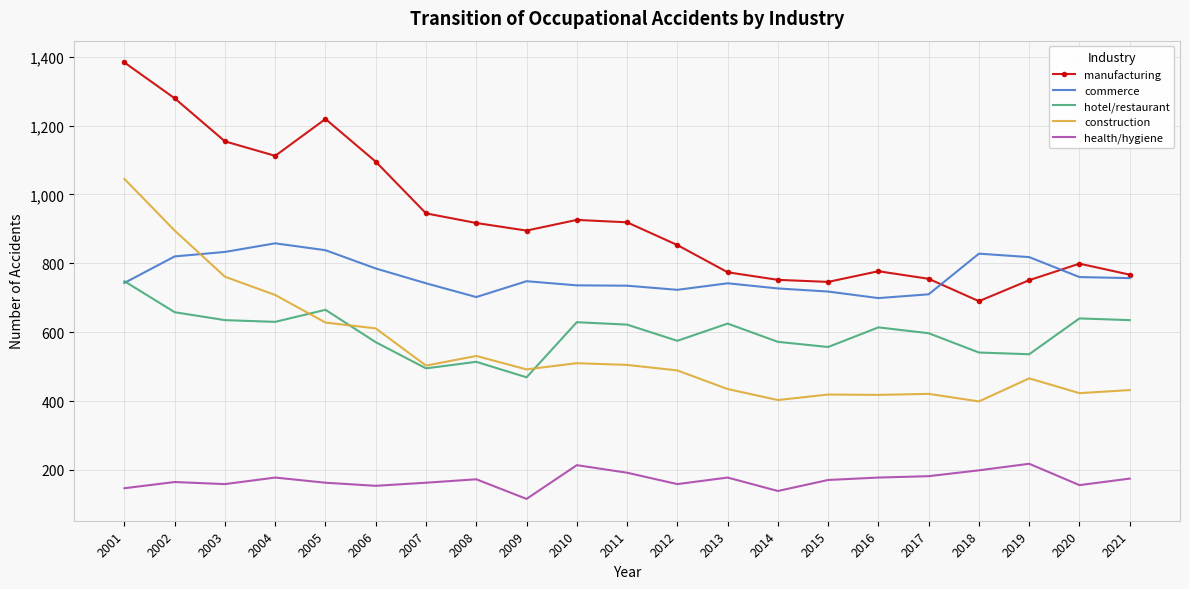

What is the total value across all series at 2020?

2778